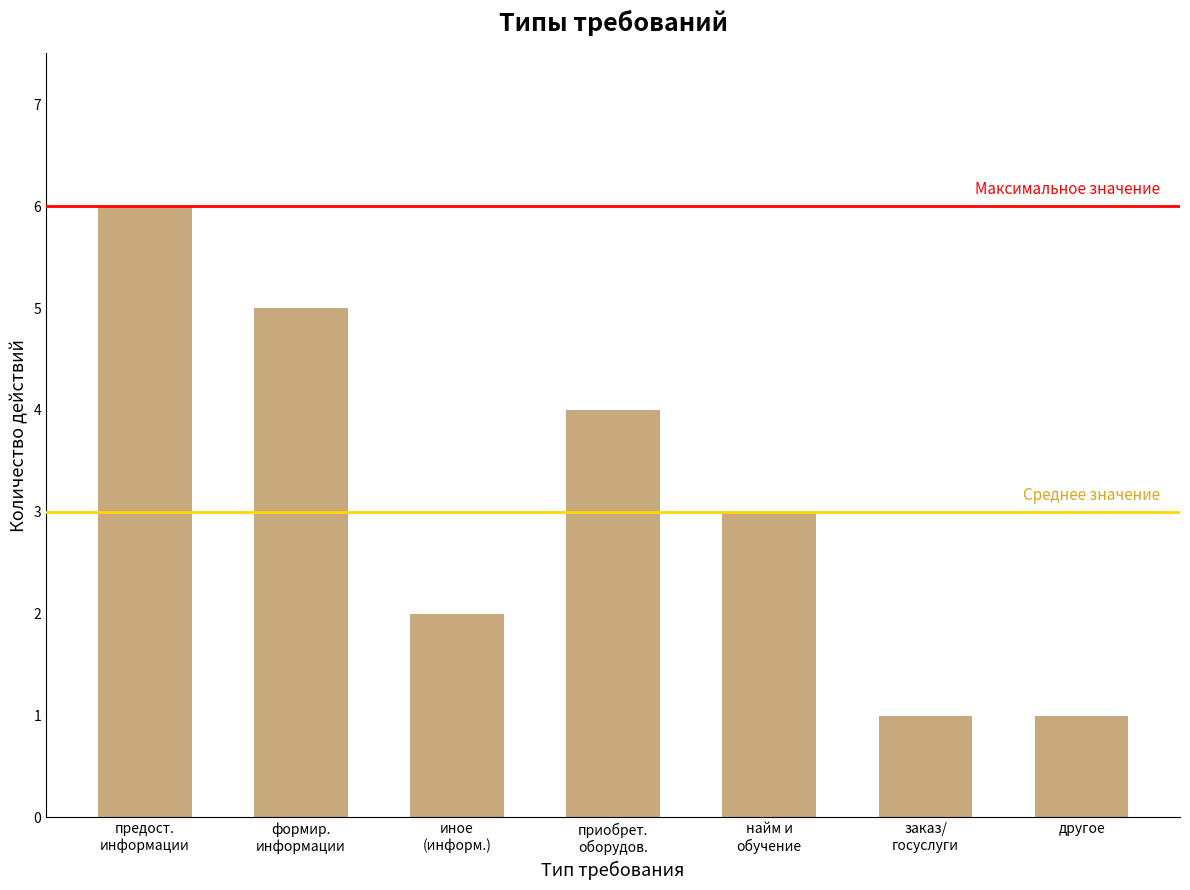

Are the bars horizontal?

No